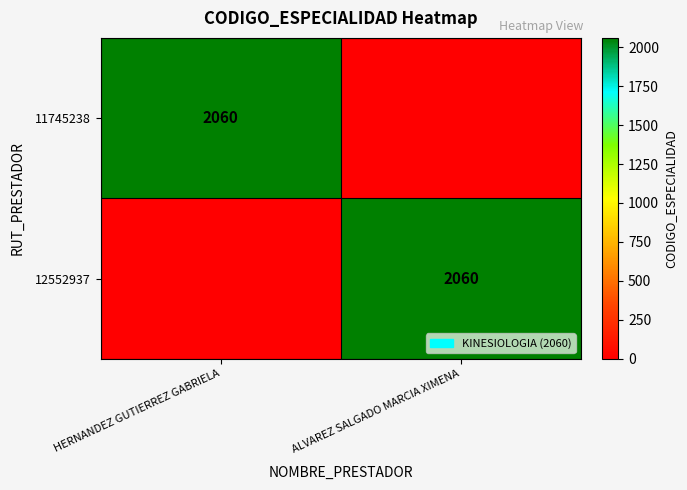

At which category does the chart reach its peak across all series?

HERNANDEZ GUTIERREZ GABRIELA